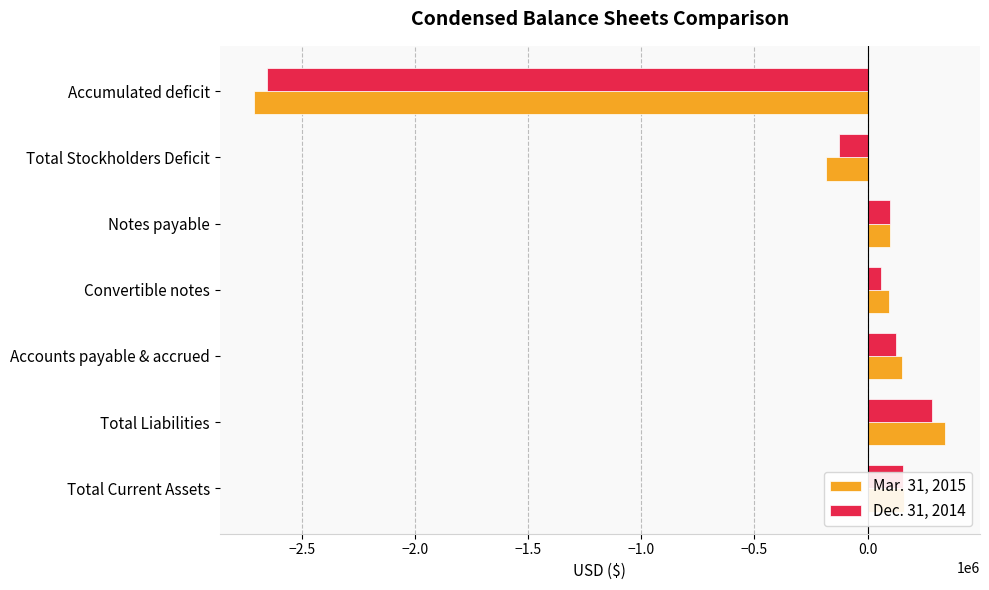

What is the difference between the maximum and minimum values in the Mar. 31, 2015 series?

3054427